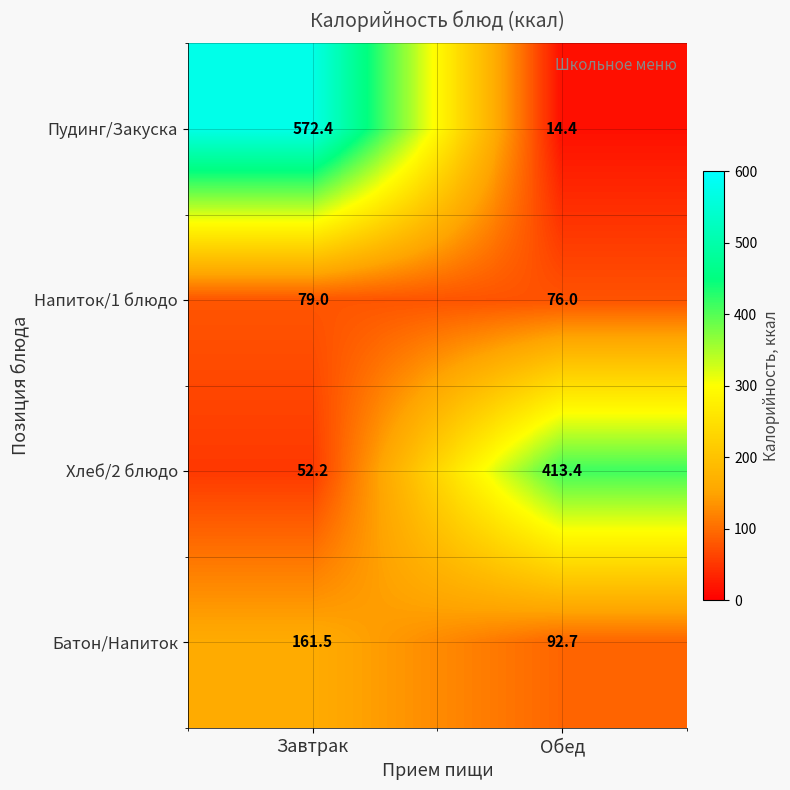

Which label corresponds to the smallest value in the chart?

Обед